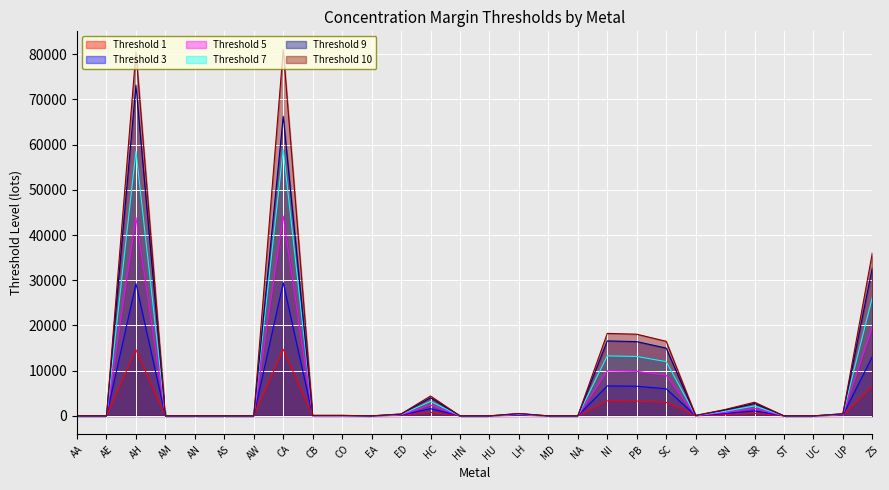

True or false: Threshold 5 and Threshold 3 intersect in this chart.

False